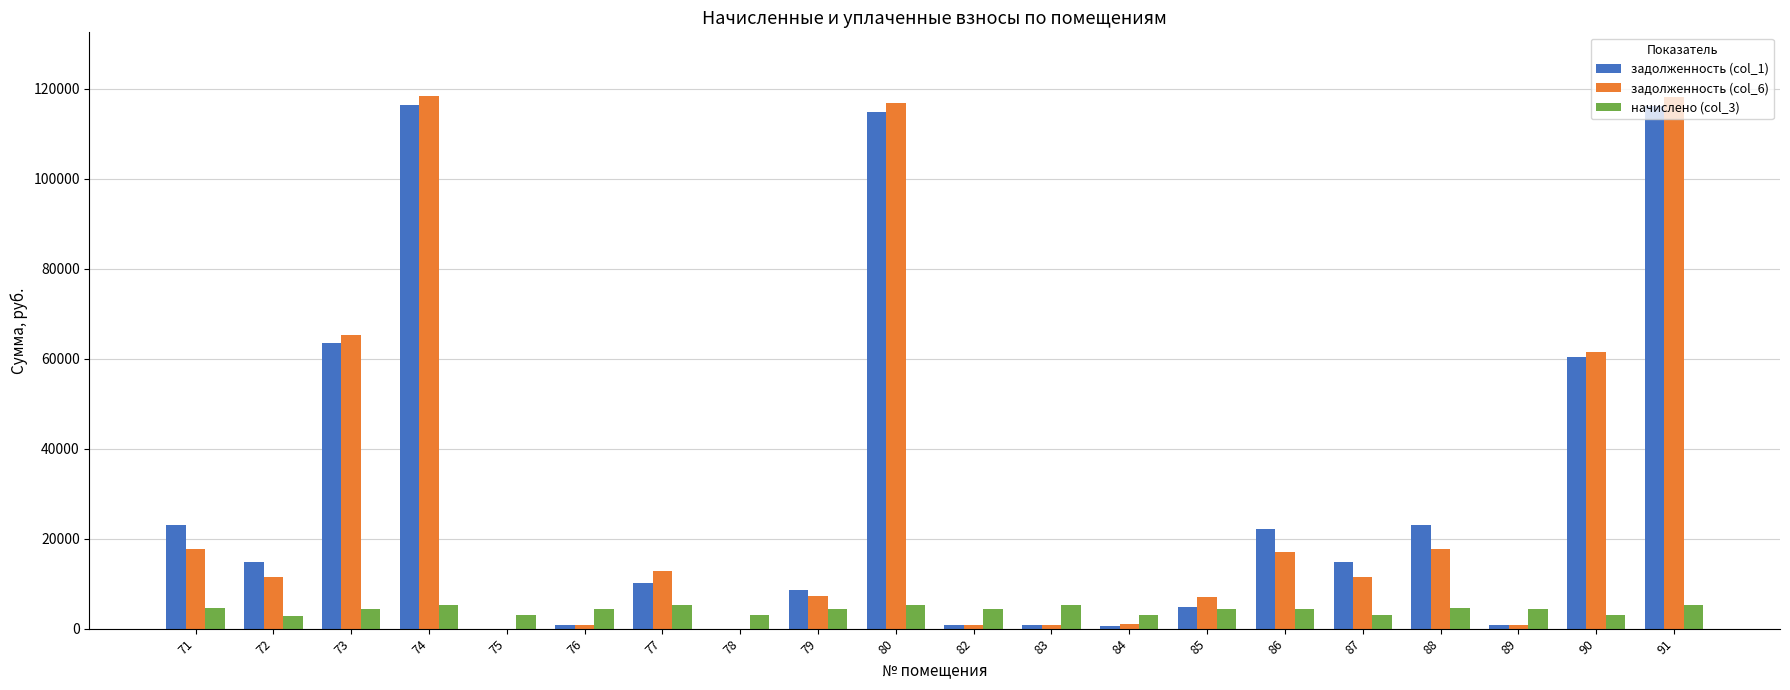

What is the greatest value displayed?

118296.4